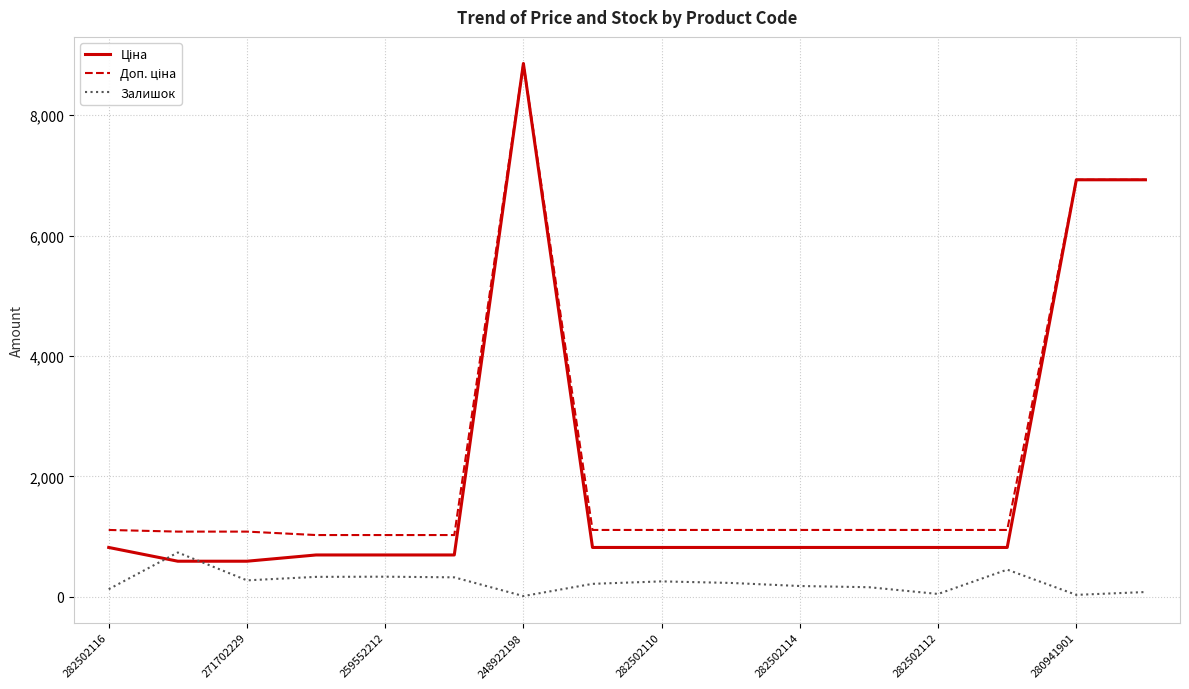

What is the average value of the Залишок series?

235.4